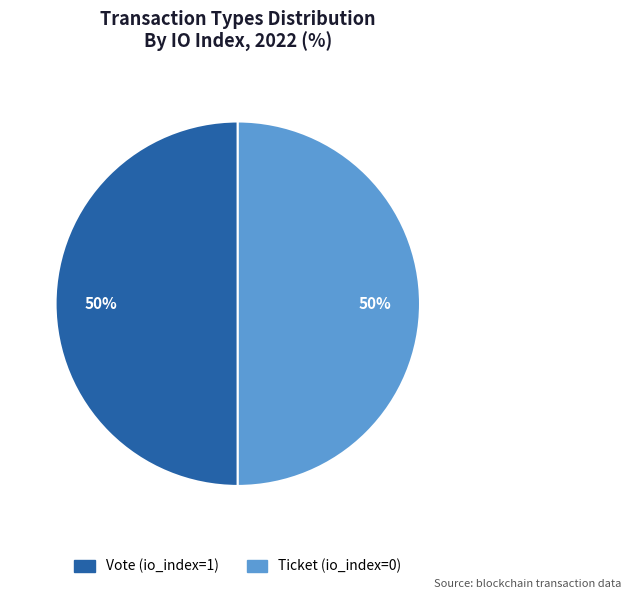

The Ticket slice represents 58% of the pie. True or false?

False